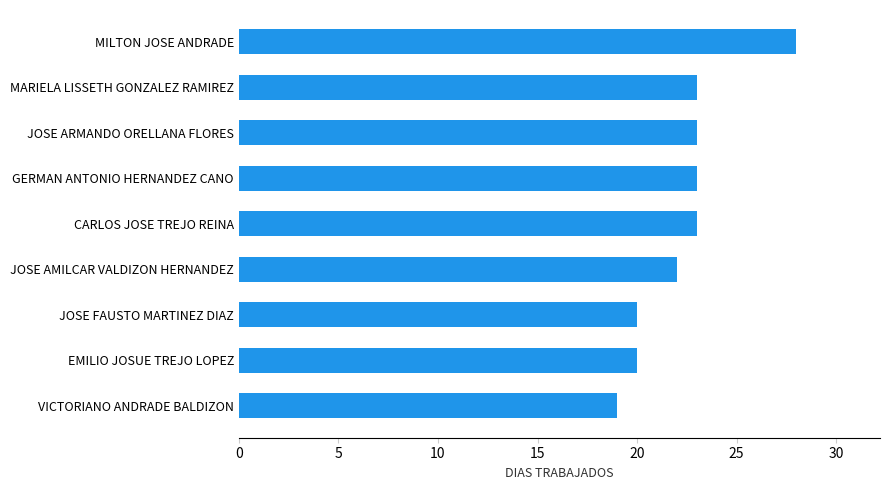

What is the average value?

22